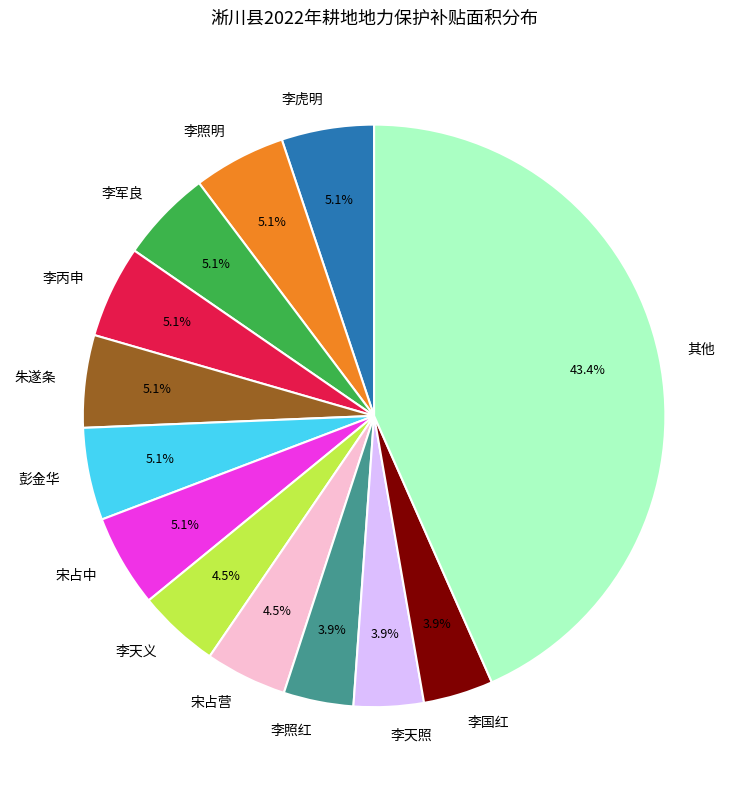

What is the total percentage of 李虎明 and 李天照?

9.0%